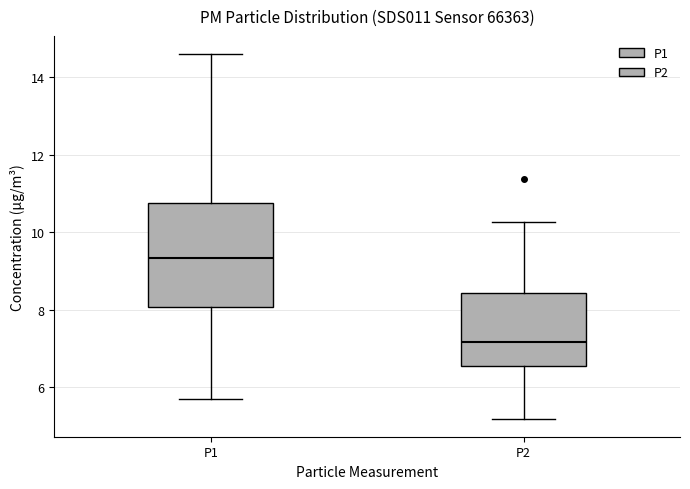

Which box is the tallest, from its lower edge to its upper edge?

P1